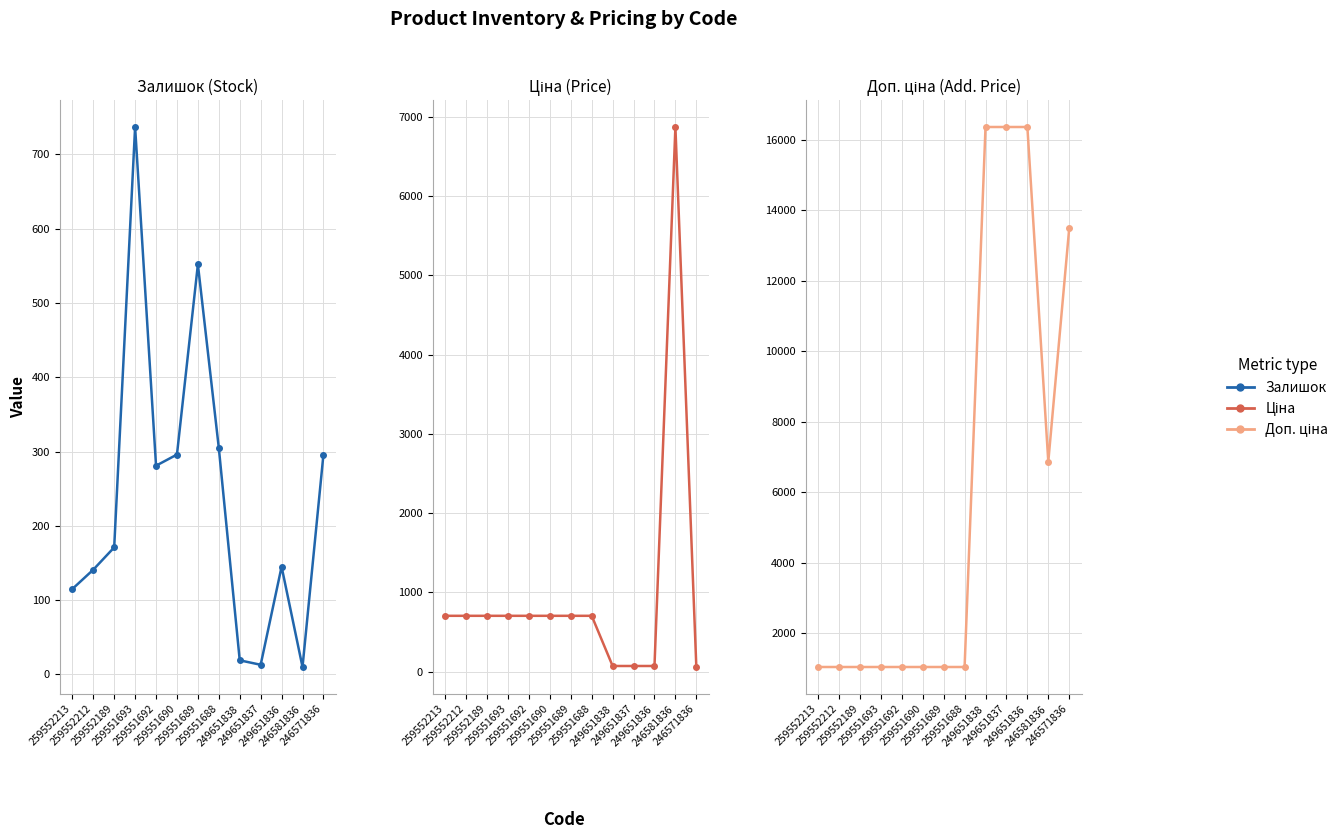

How many values in the Залишок series are below 171?

6